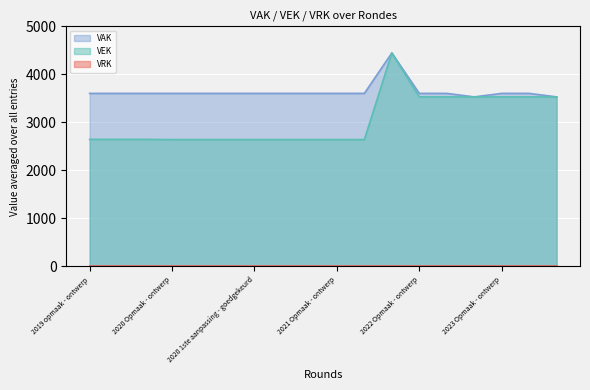

How many interior local peaks (higher than both neighbors) does the data have?

1